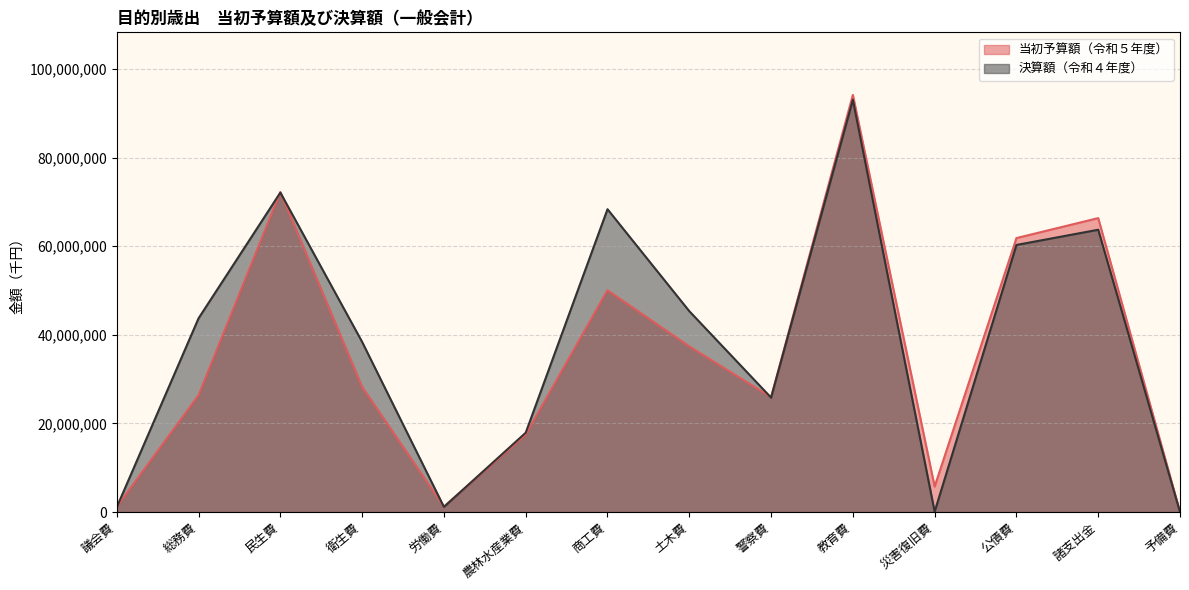

How many interior local peaks does the 決算額（令和４年度） series have?

4